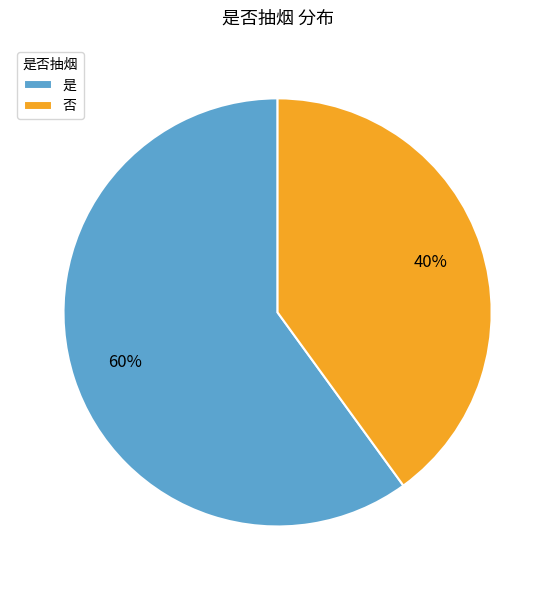

True or false: 否 accounts for 40% of the total.

True